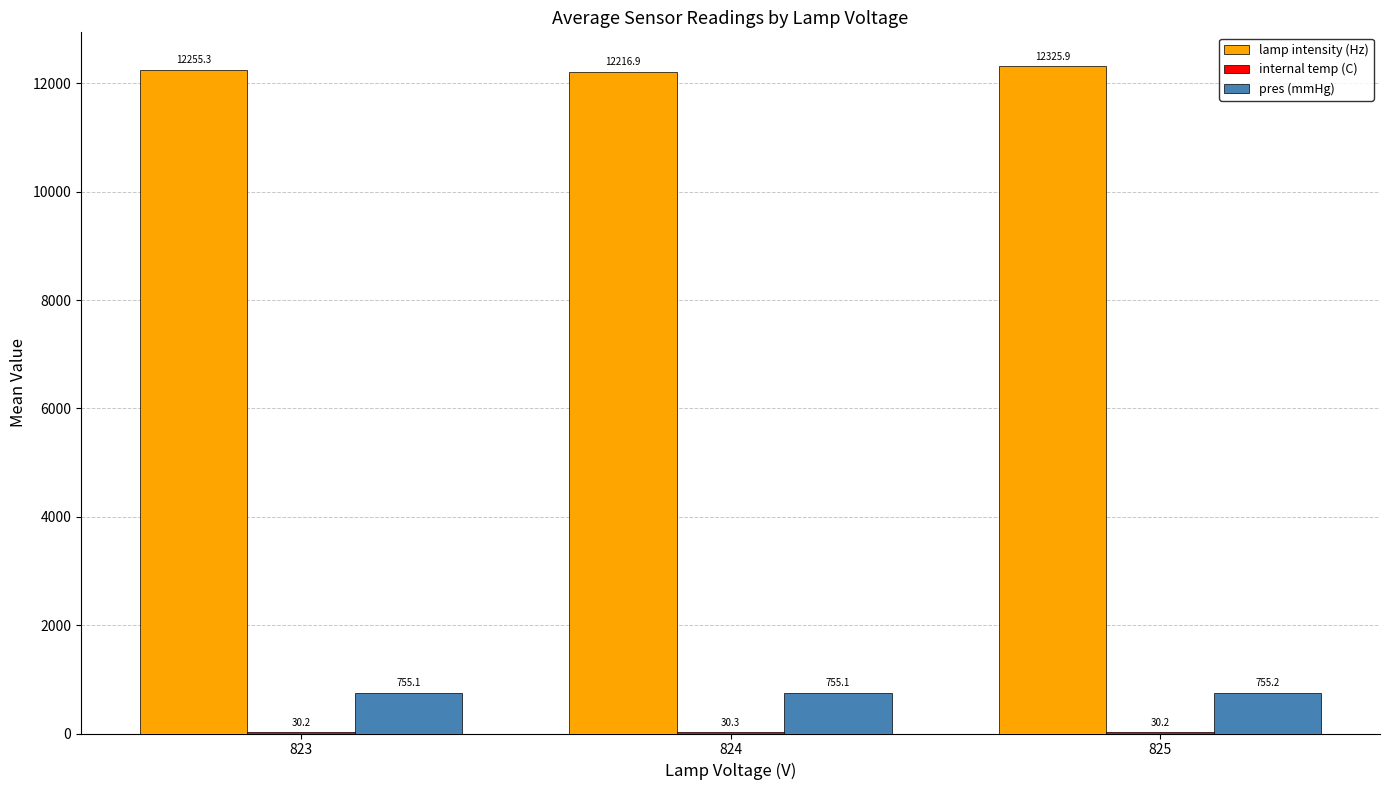

Does the chart contain stacked bars?

No